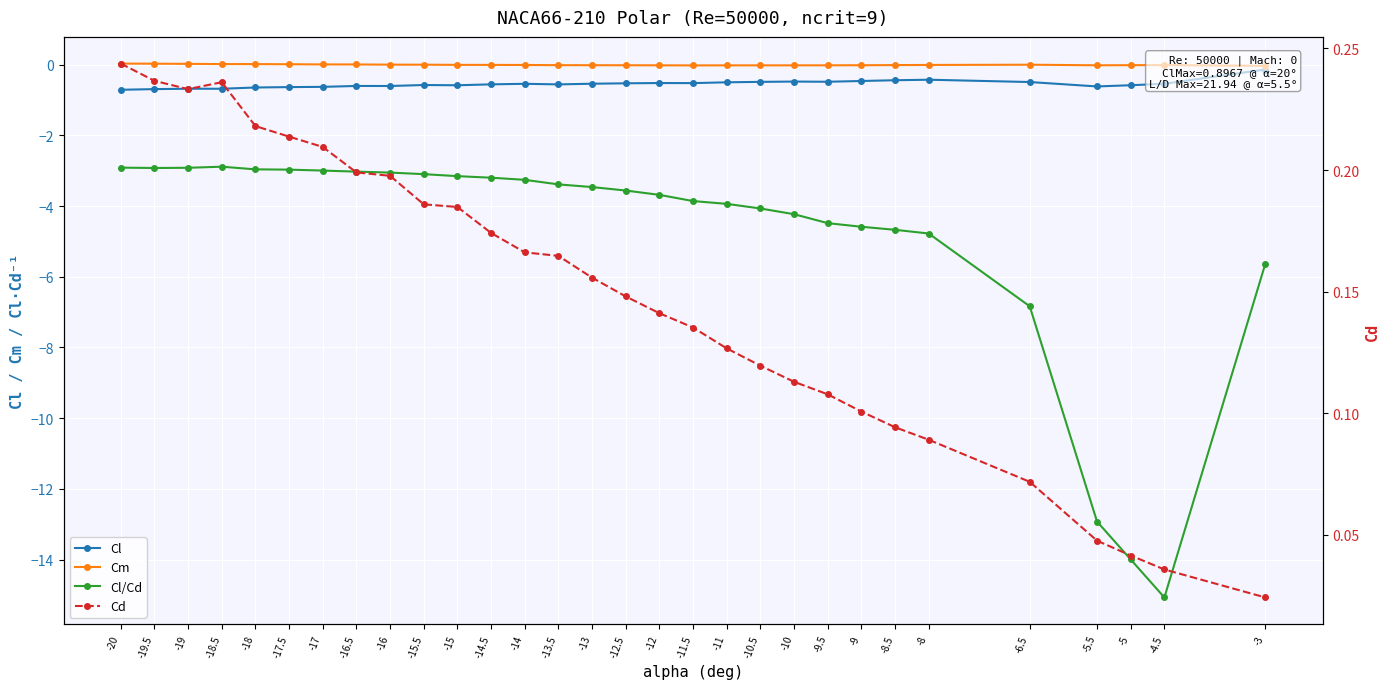

The Cd series shows 0.2 at -13. True or false?

True